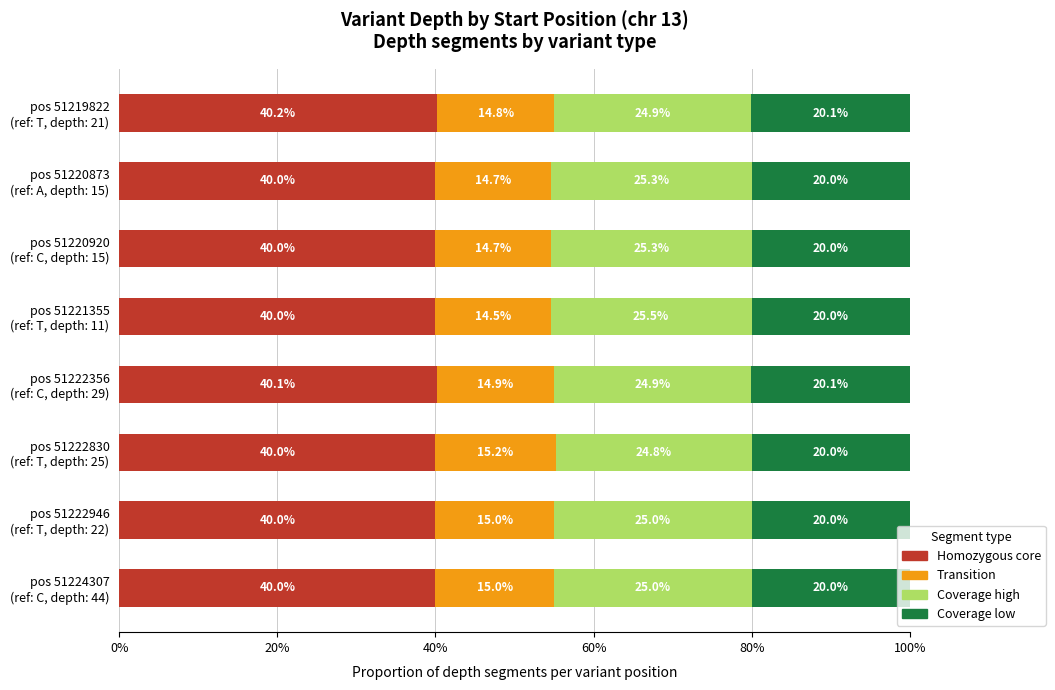

What is the maximum value for Homozygous core?

40.2